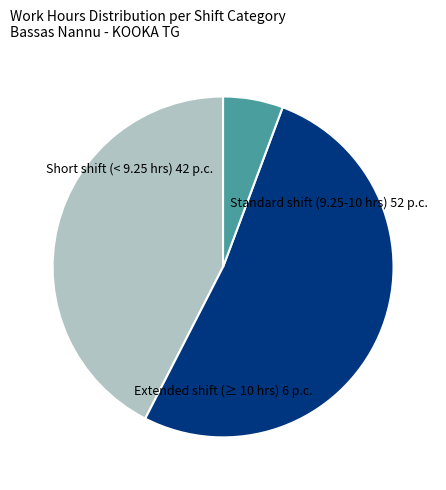

How many segments does this pie chart have?

3